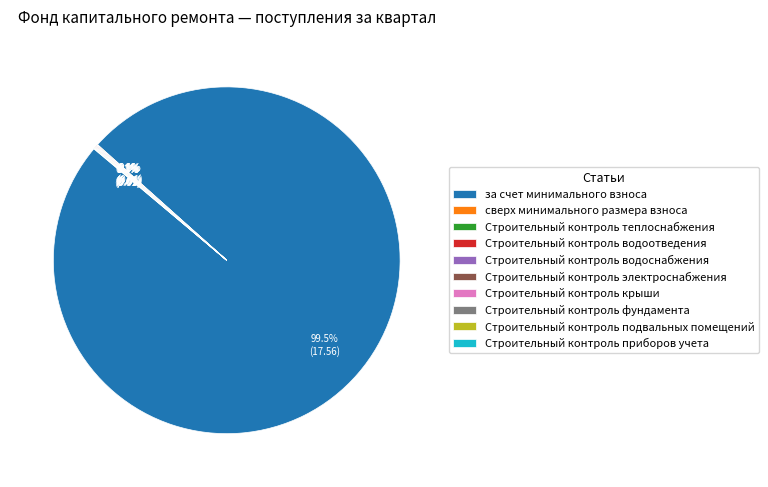

Does any single category account for the majority?

Yes